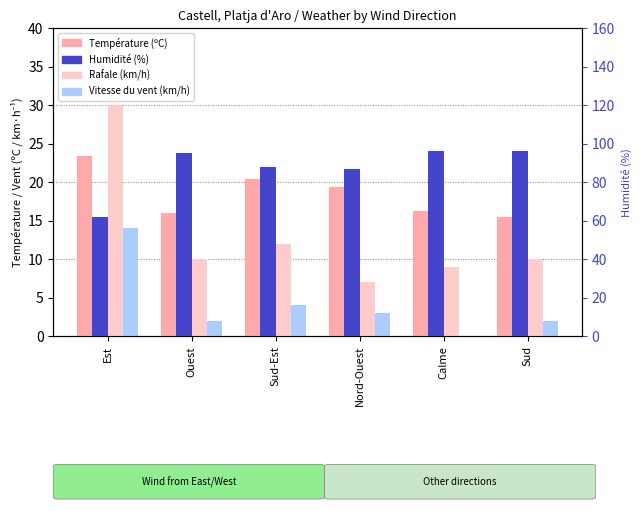

Reading right to left, extract all data points from this chart.

Température (ºC): 15.4	16.2	19.4	20.4	16.0	23.4
Rafale (km/h): 10.0	9.0	7.0	12.0	10.0	30.0
Vitesse du vent (km/h): 2.0	0.0	3.0	4.0	2.0	14.0
Humidité (%): 96.0	96.0	87.0	88.0	95.0	62.0